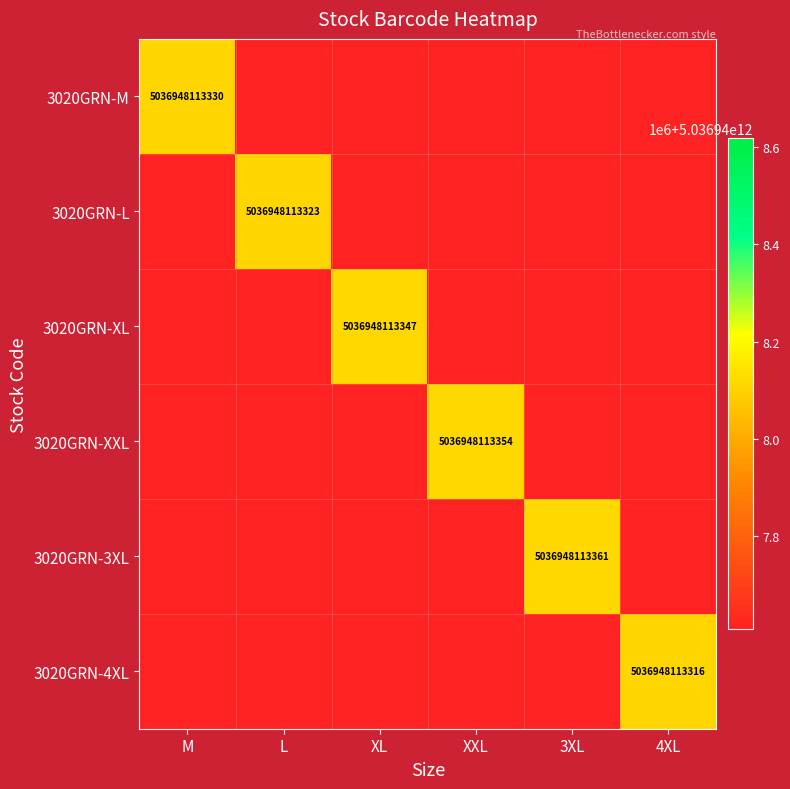

Is the value of 3020GRN-XXL at XXL greater than the value of 3020GRN-XL at XL?

Yes